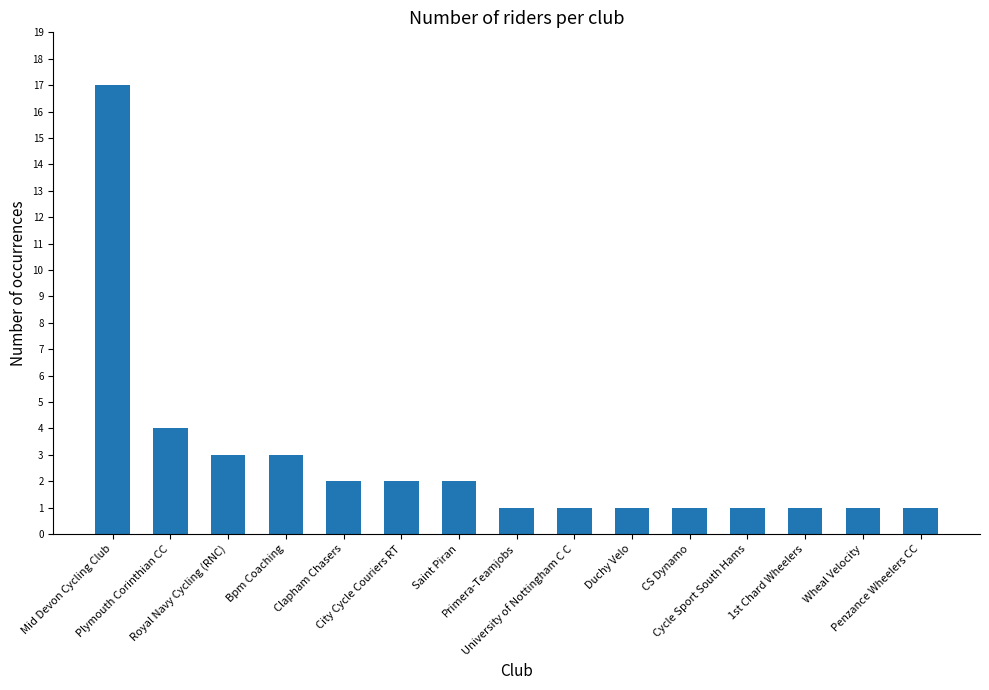

What position from the right is Duchy Velo?

6